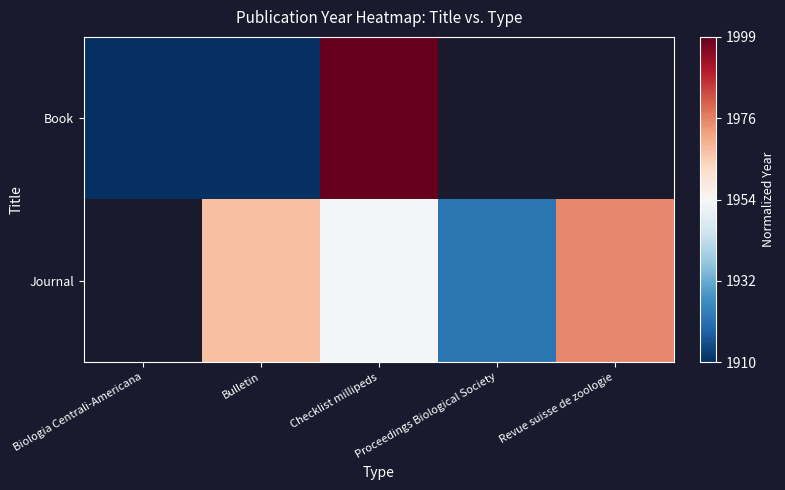

How many categories are shown in the chart?

5